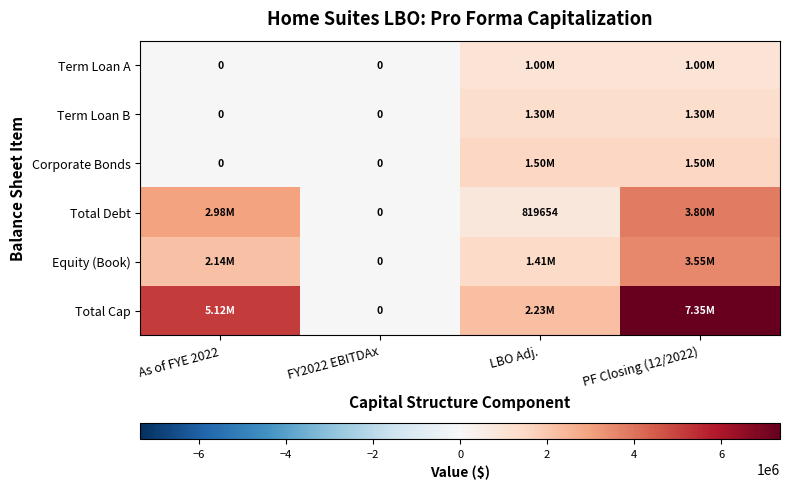

List the labels in order of Total Cap value, largest first.

PF Closing (12/2022), As of FYE 2022, LBO Adj., FY2022 EBITDAx